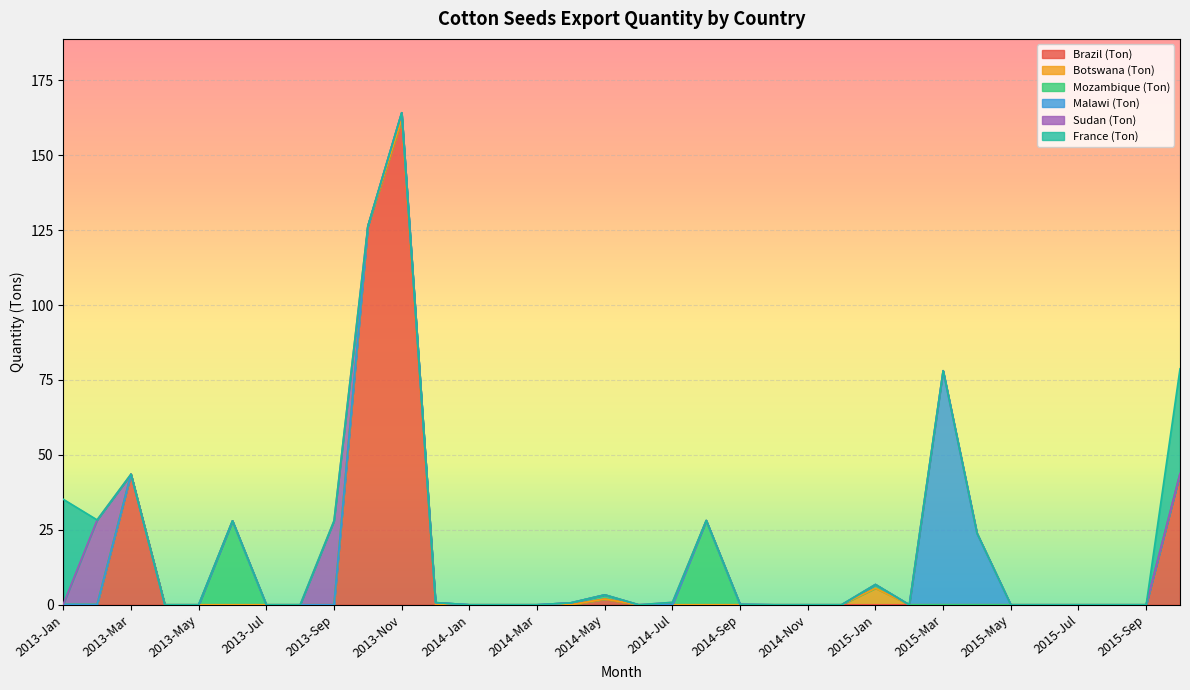

The value of Mozambique (Ton) at 2013-Oct is -16.9. True or false?

False